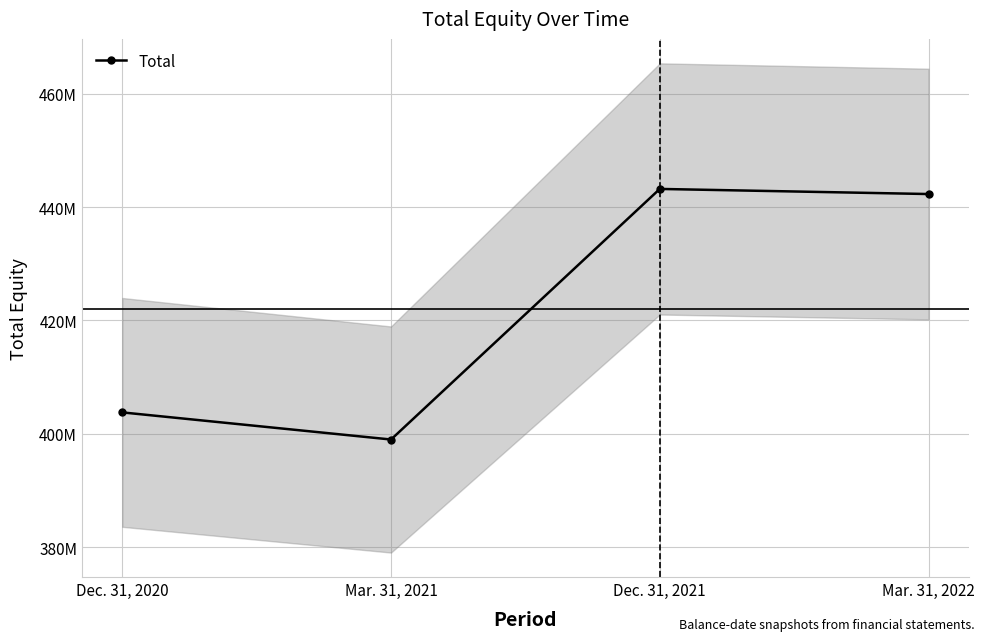

Is it true that the value at Mar. 31, 2021 is 600162237?

False